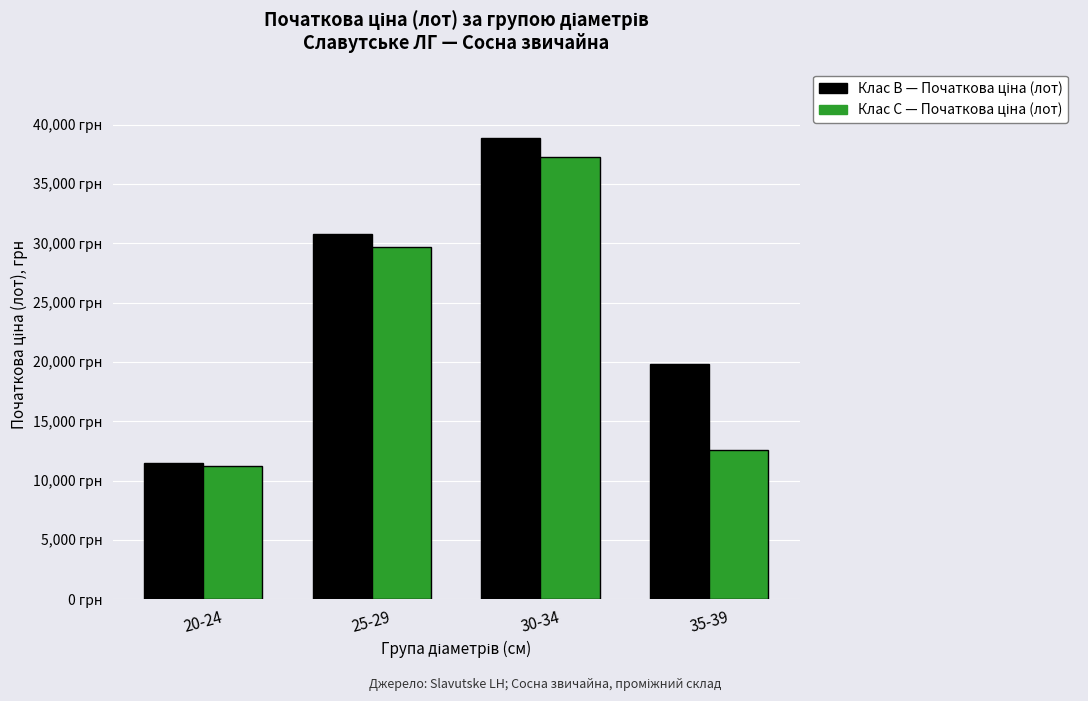

Does the chart contain any negative values?

No